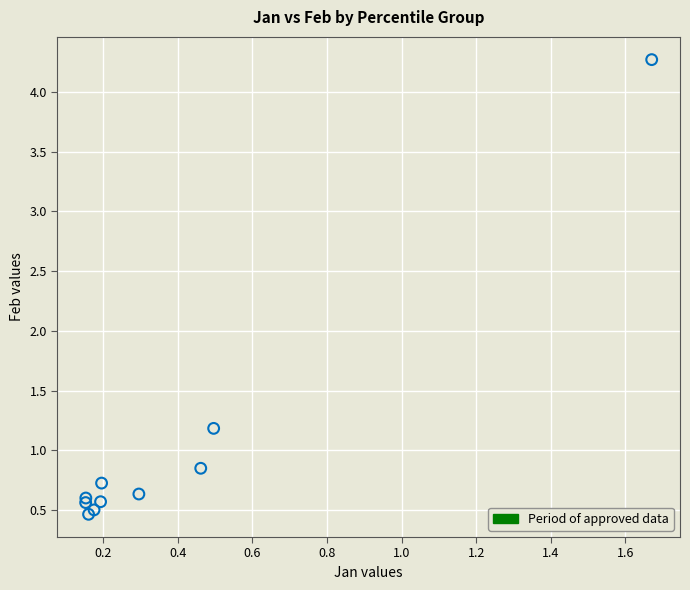

What Y value in the scatter plot is closest to 2?

1.2